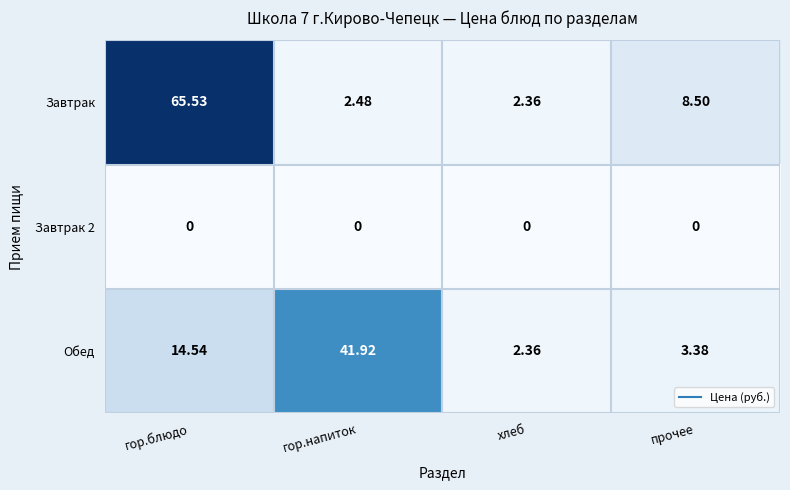

At гор.напиток, list the series in order from smallest to largest.

Завтрак 2, Завтрак, Обед